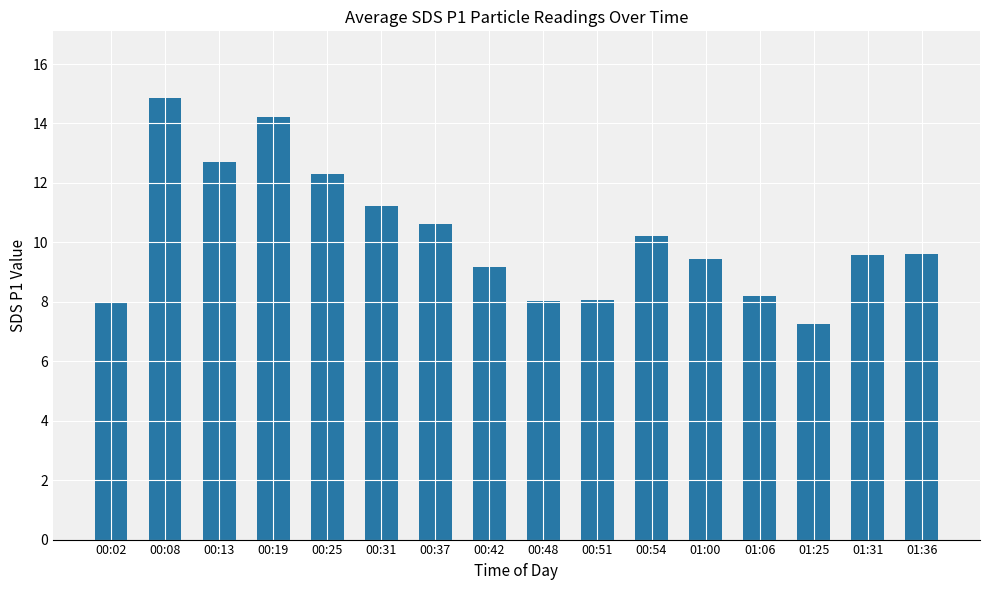

What is the smallest value displayed?

7.3